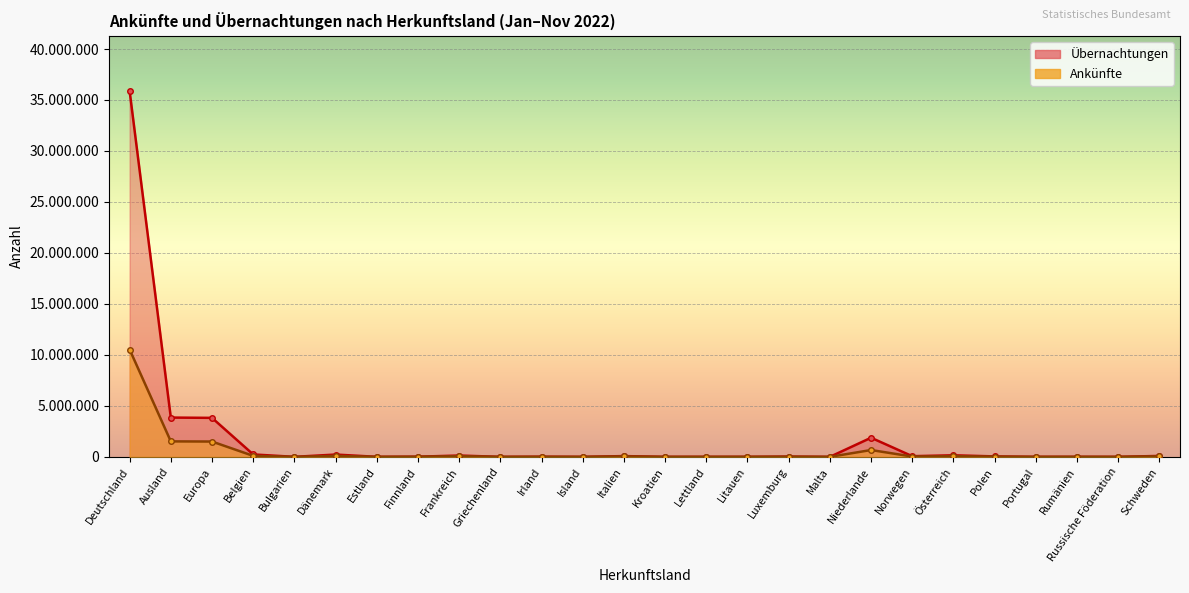

What is the sum of the Übernachtungen values at Estland and Polen?

48483